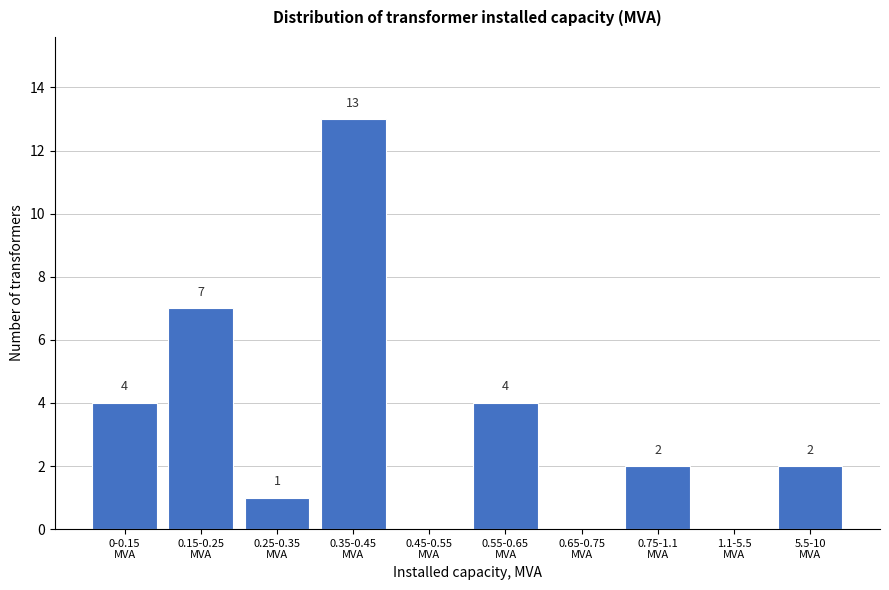

What is the sum of all values?

33